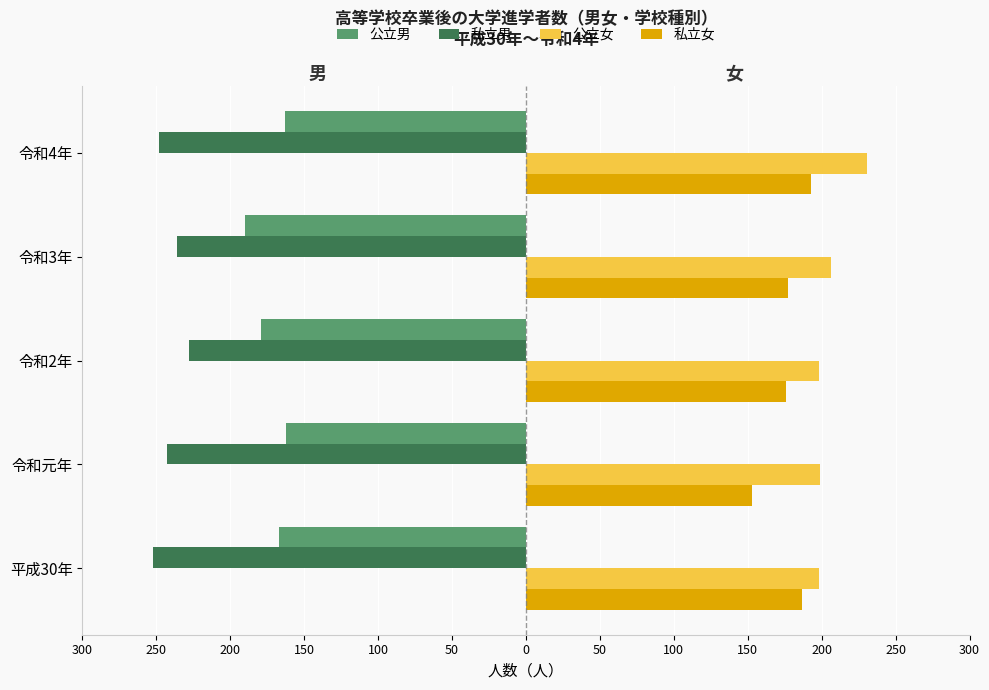

What are all the series names shown in the legend?

公立男, 私立男, 公立女, 私立女